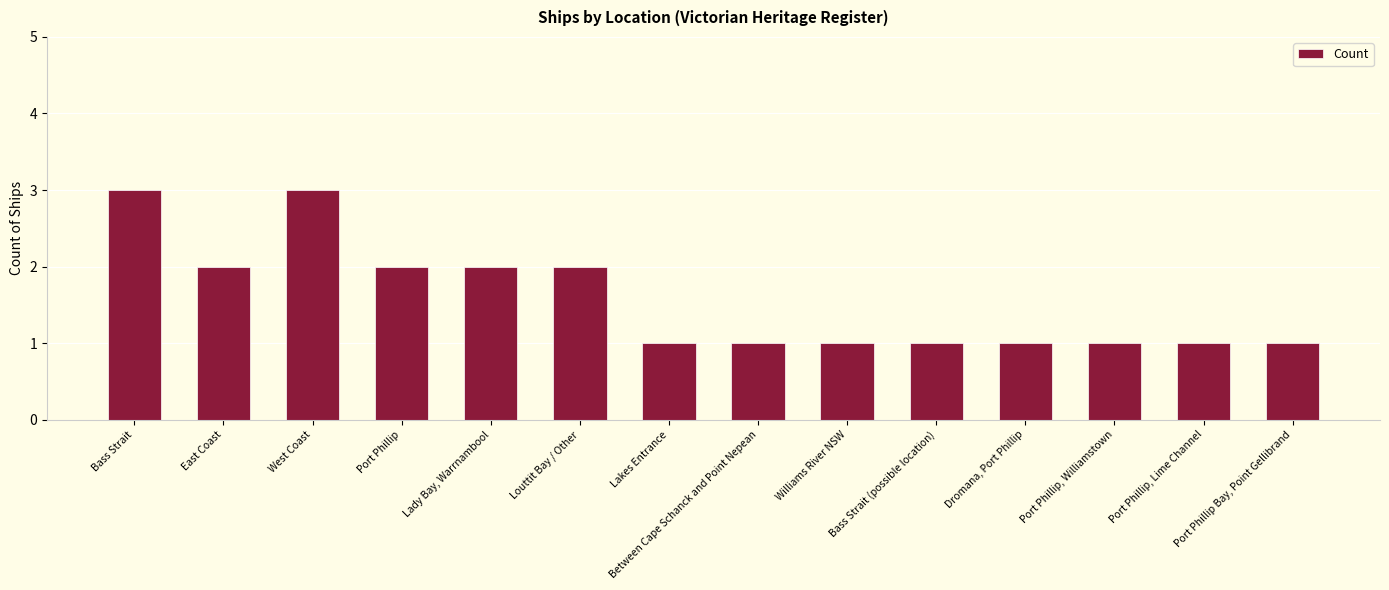

What is the maximum value shown in the chart?

3